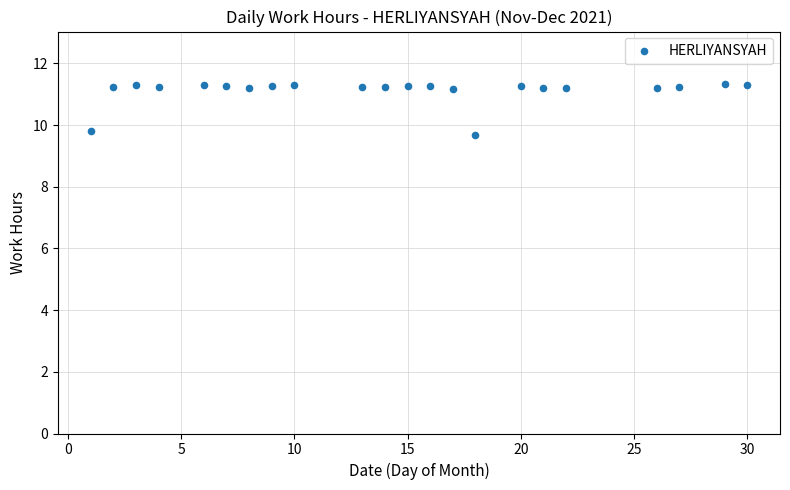

What is the range of Y values (max minus min)?

1.7